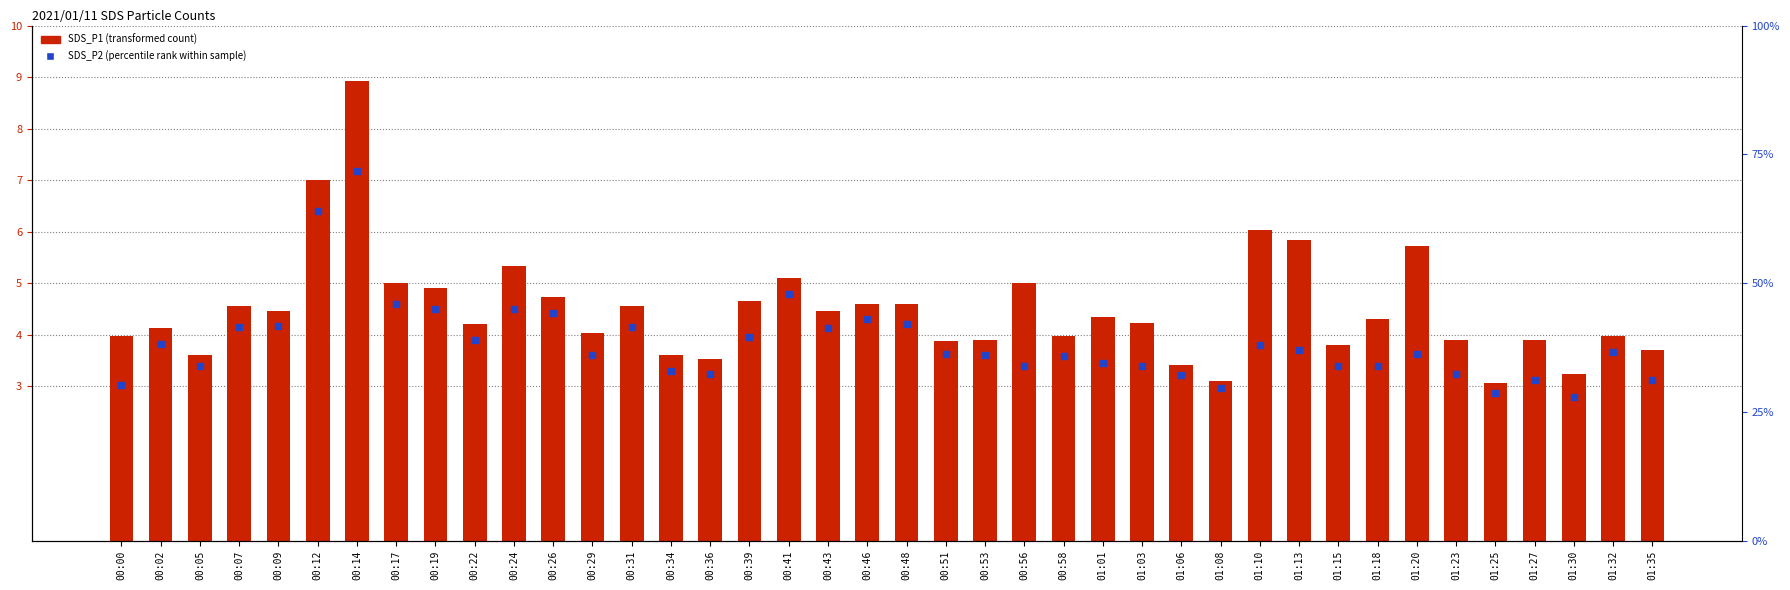

Which series has the largest Y range (max minus min)?

SDS_P2 (percentile rank within sample)